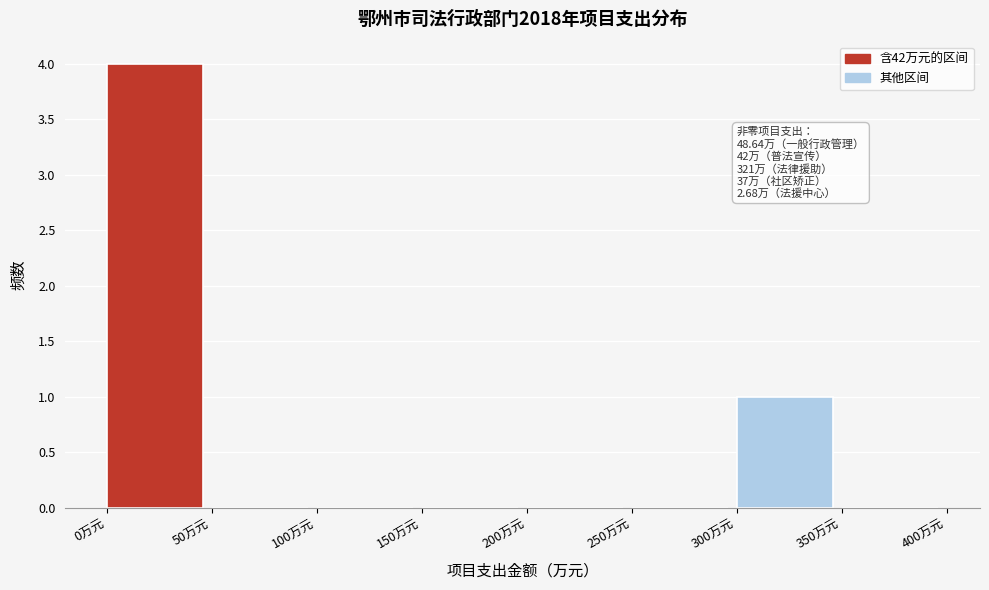

Over which range of the x-axis is the bar tallest?

0 to 50